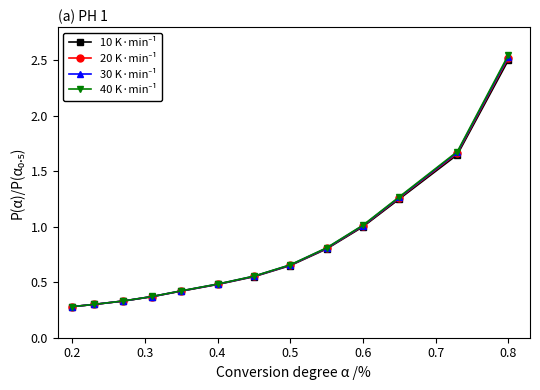

How many series are shown in this chart?

4